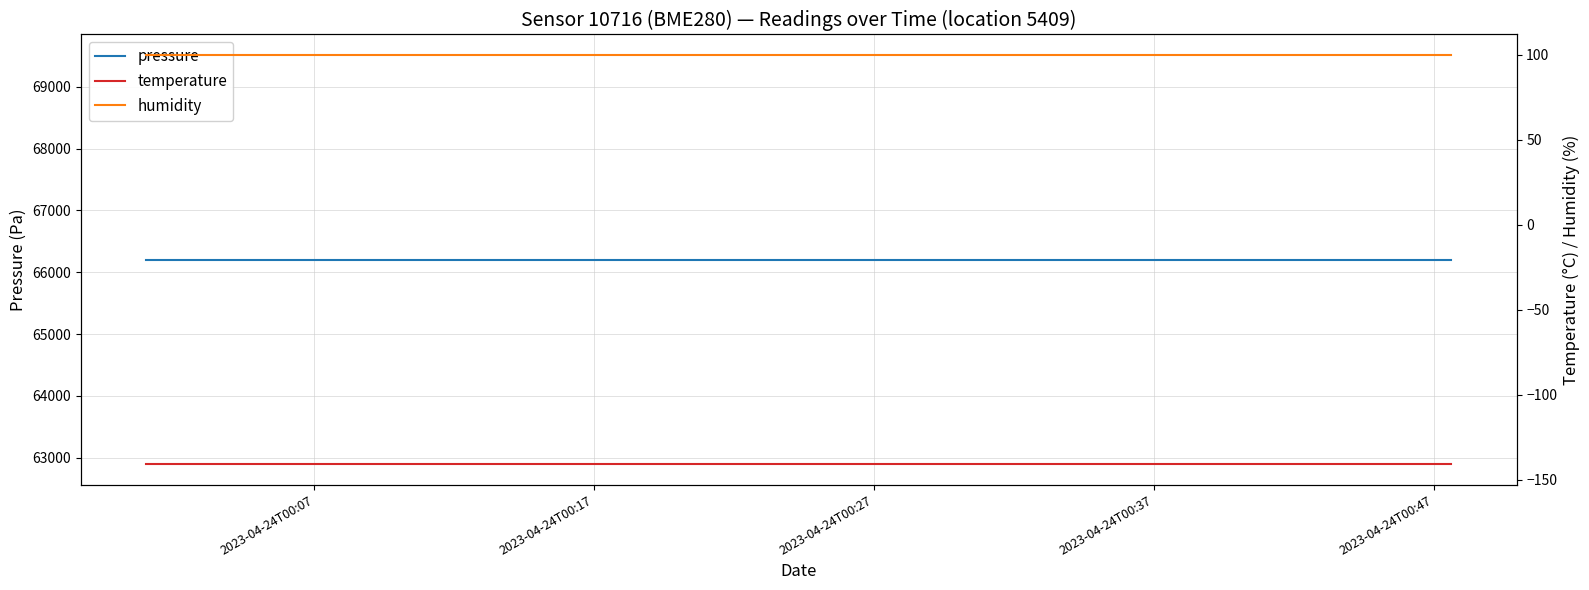

List the series in order of their peak value, lowest first.

temperature, humidity, pressure